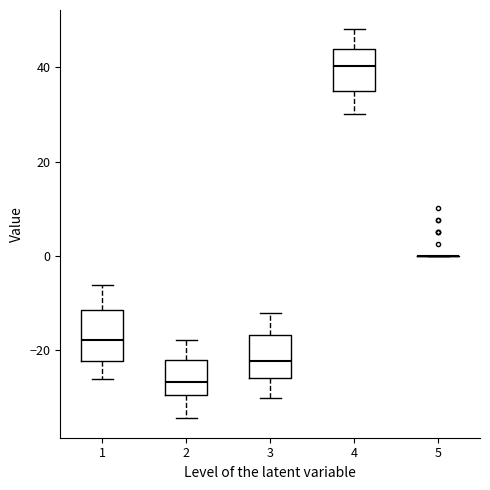

Where does the median line of the box at x = 1 sit on the y-axis? The values are not printed on the chart, so give them approximately, as read against the axis.

-18